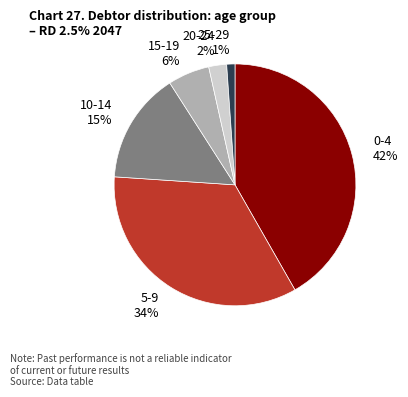

Rank the categories by value from lowest to highest.

25-29, 20-24, 15-19, 10-14, 5-9, 0-4